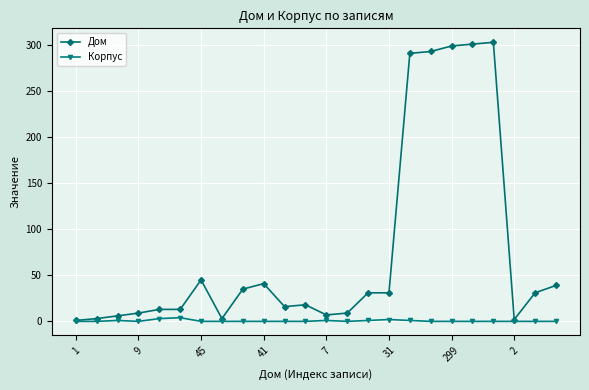

Which series has the largest range (max minus min)?

Дом